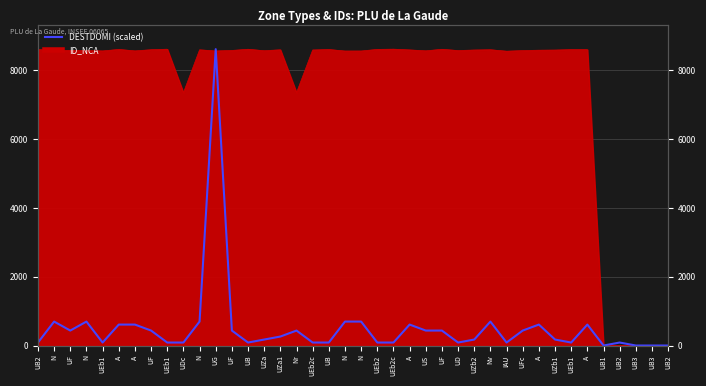

At which category does the data reach its first local peak?

N